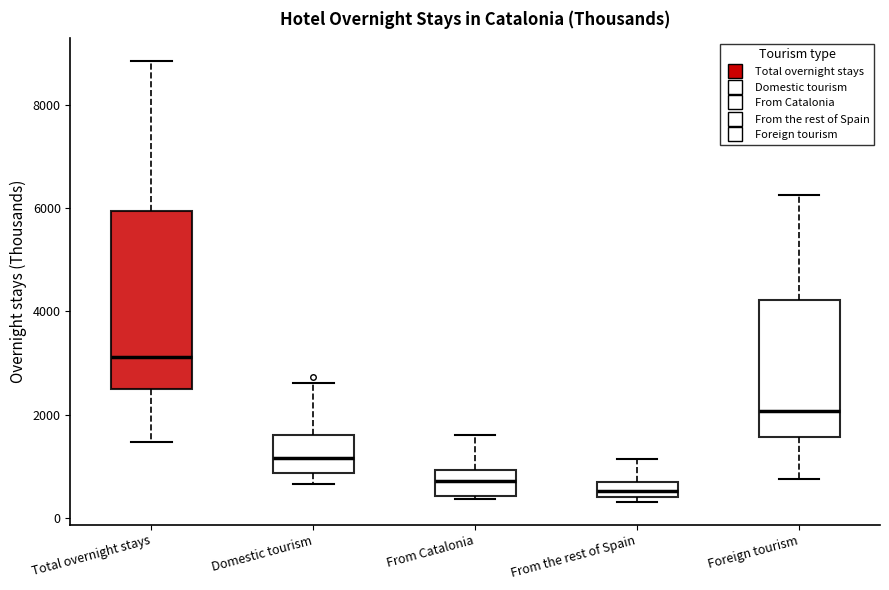

Reading left to right, transcribe this box plot: for each box, give where its median line is, the range the box spans, and where its two whiskers end, as read against the y-axis. The values are not printed on the chart, so give them approximately, as read against the axis.

Total overnight stays: median 3200, box 2400 to 6000, whiskers 1400 to 8800
Domestic tourism: median 1200, box 800 to 1600, whiskers 600 to 2600
From Catalonia: median 800, box 400 to 1000, whiskers 400 (just below the box's lower edge) to 1600
From the rest of Spain: median 600, box 400 to 800, whiskers 200 to 1200
Foreign tourism: median 2000, box 1600 to 4200, whiskers 800 to 6200